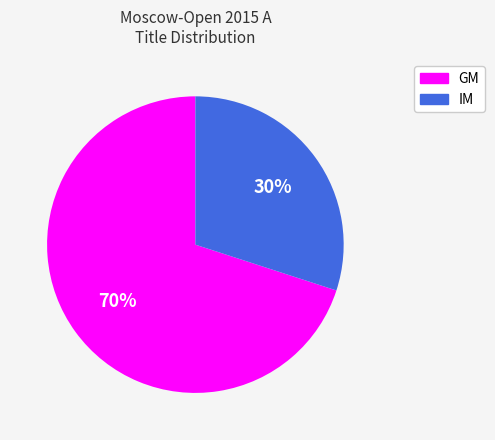

Does GM represent more than half of the total?

Yes